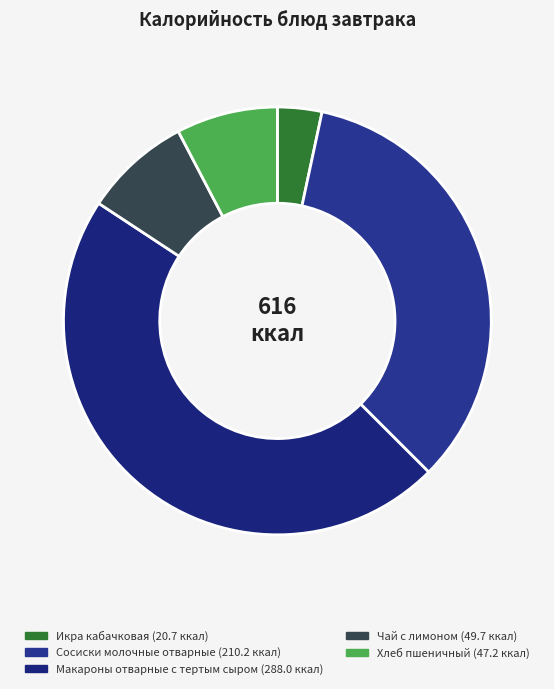

Count the number of slices in the pie.

5